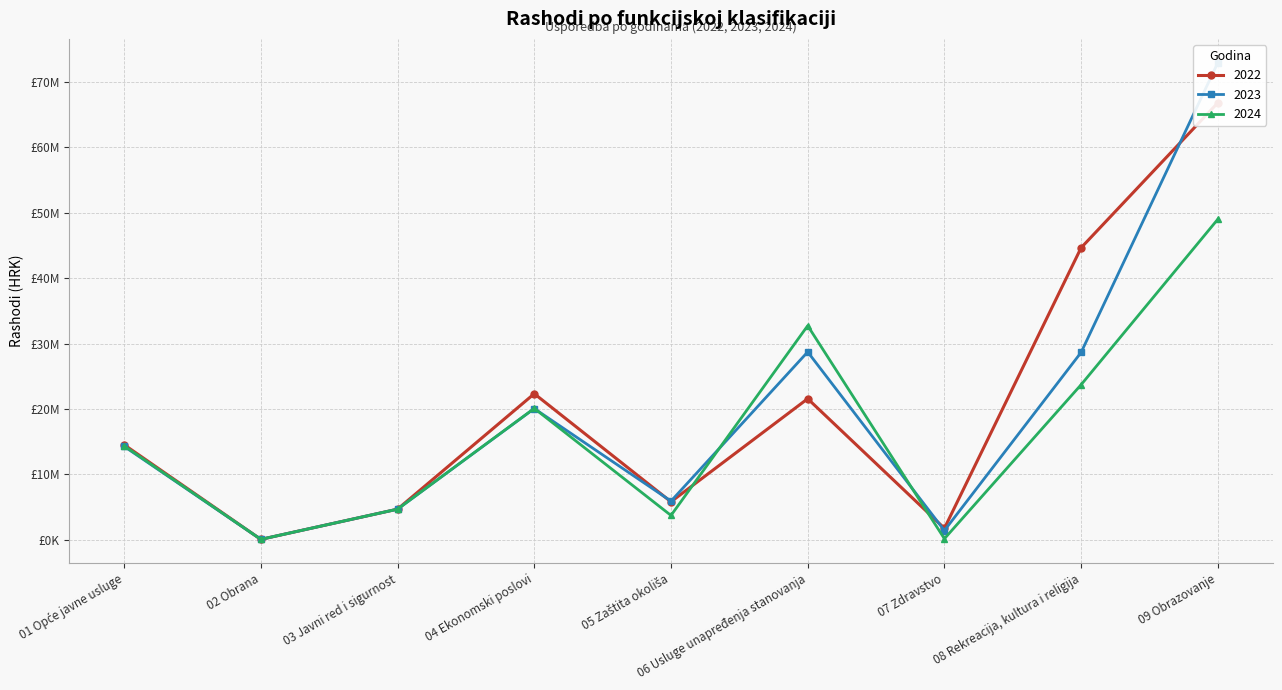

How many data points in 2023 are less than 14280000?

4